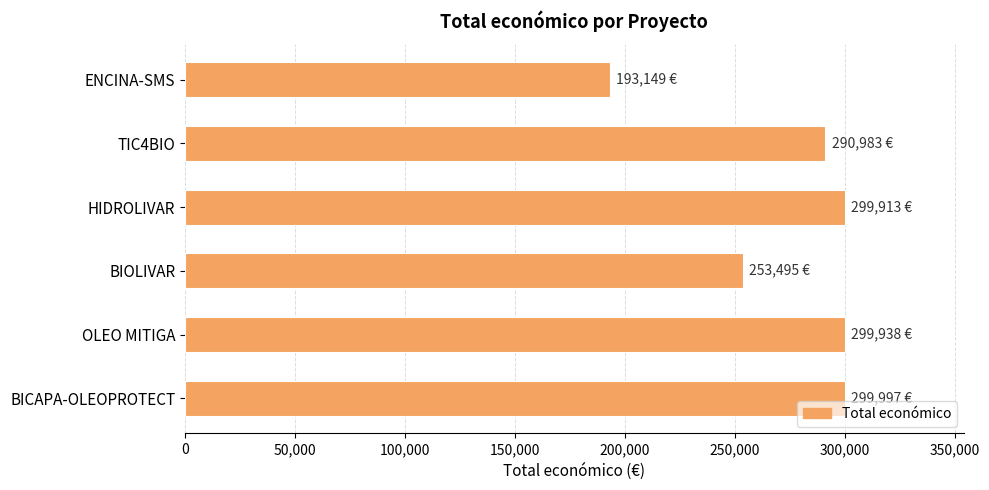

What is the ratio of the value at OLEO MITIGA to the value at BIOLIVAR?

1.2